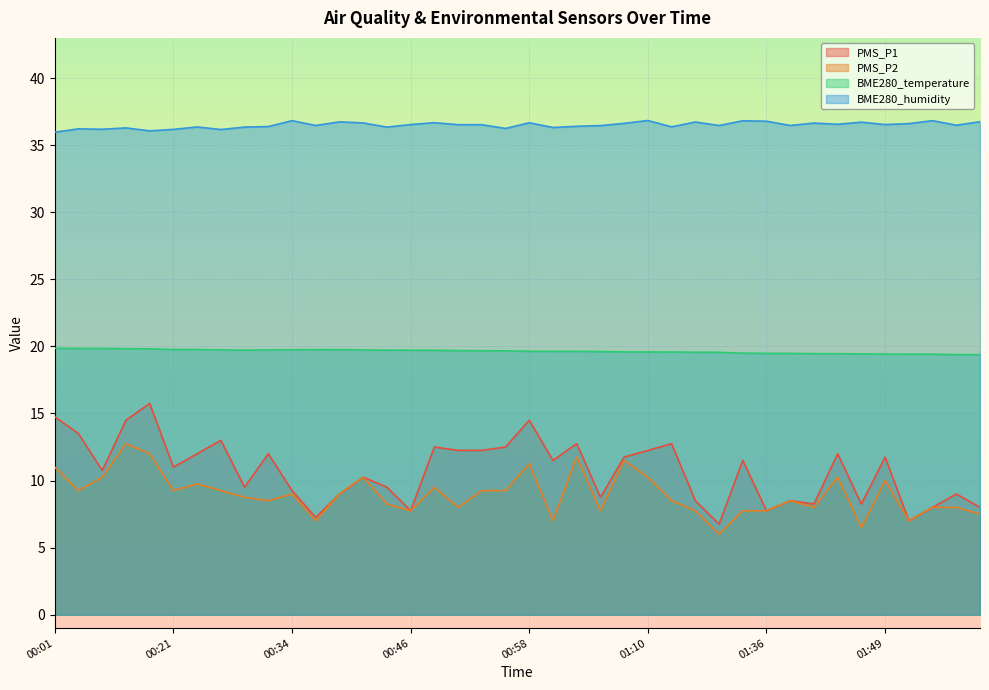

At which category is the sum across all series the highest?

00:11